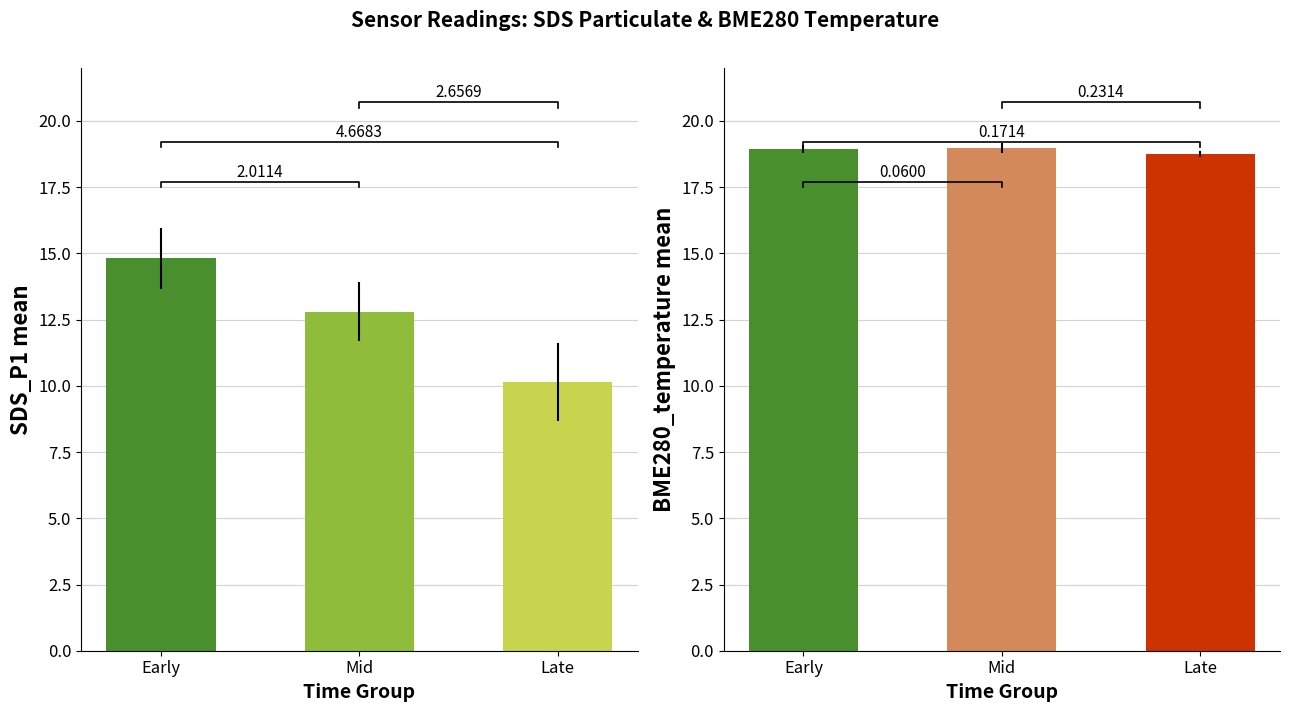

Reading right to left, list all the values displayed in this chart.

SDS_P1: Late=10.1	Mid=12.8	Early=14.8
BME280_temperature: Late=18.8	Mid=19.0	Early=18.9